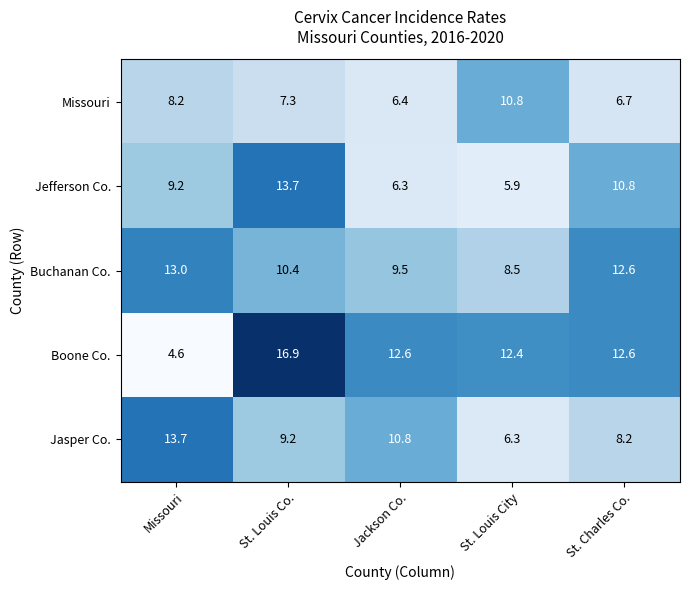

Which category has the highest value in the Jasper Co. series?

Missouri